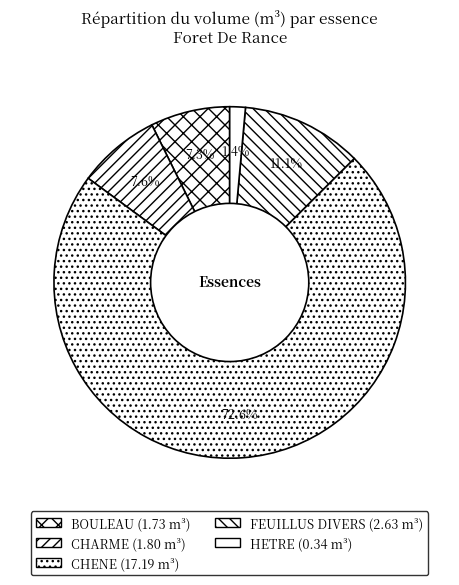

To the nearest percent, what is the difference between the largest and smallest slice percentages?

71%